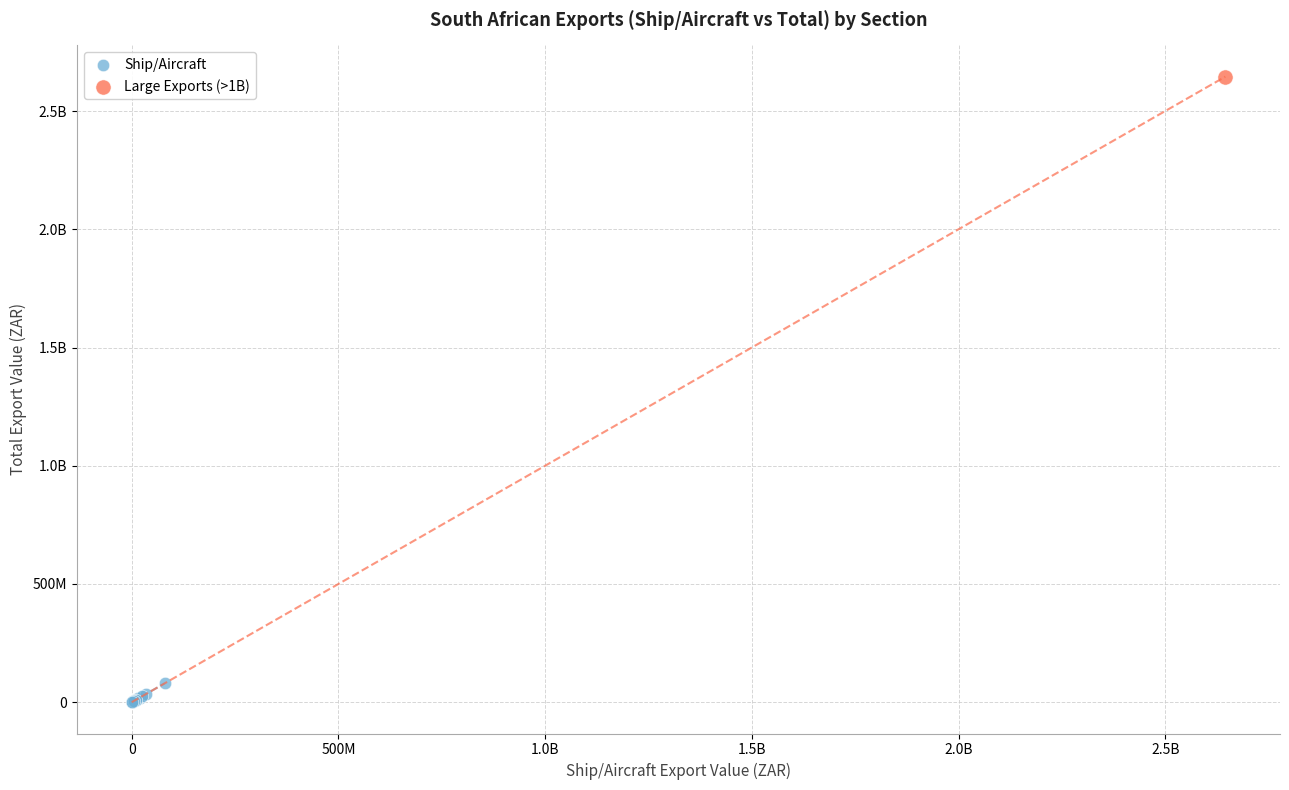

What are all the series names shown in the legend?

Ship/Aircraft, Large Exports (>1B)